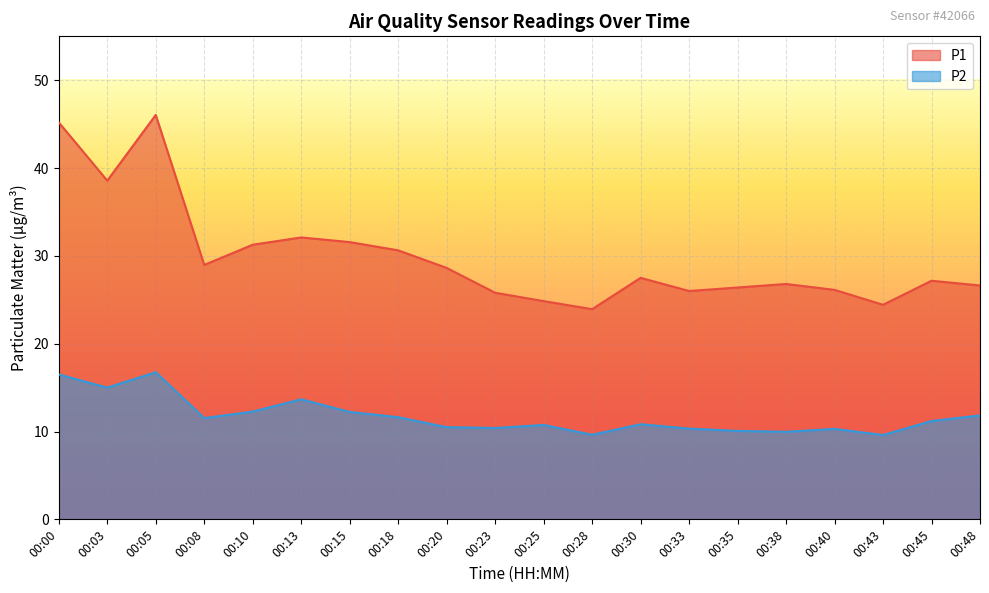

At which category does P1 reach its first local valley?

00:03